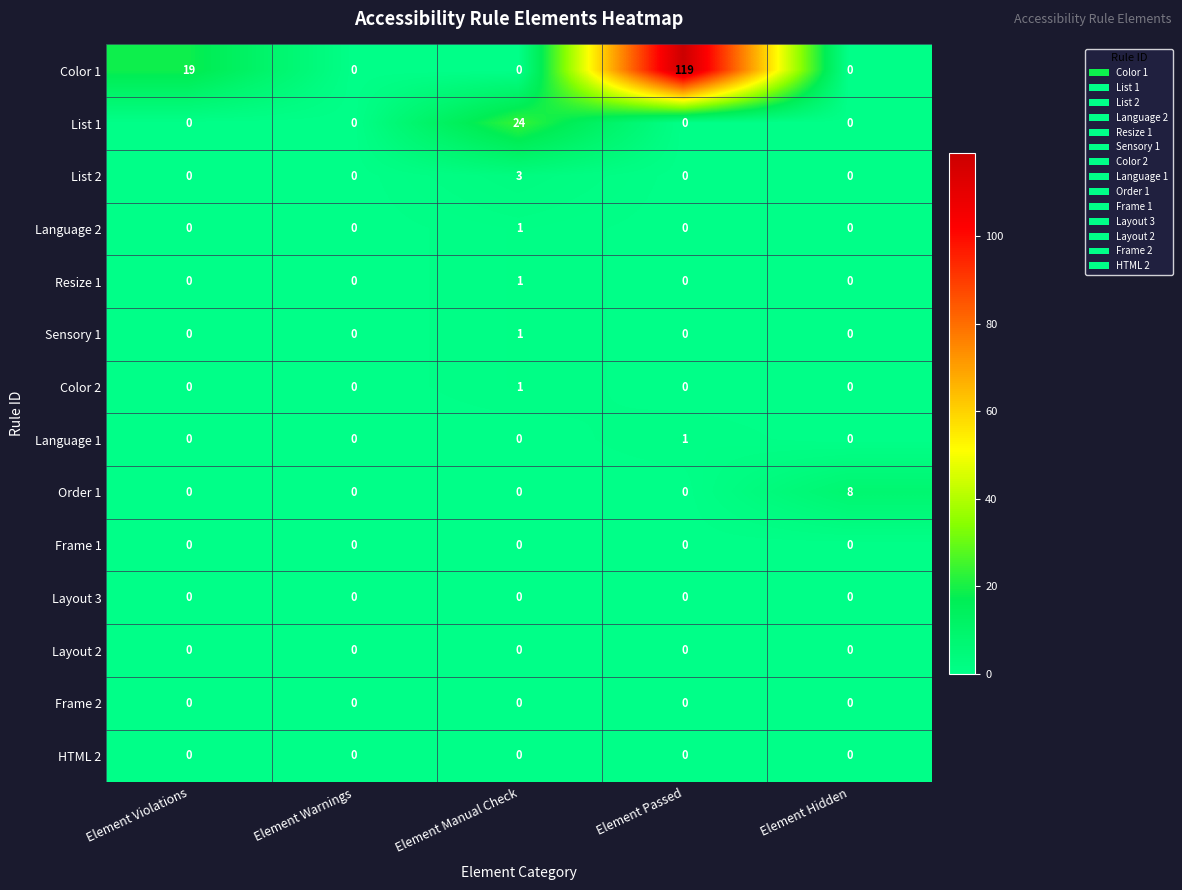

Which series has the largest total across all categories?

Color 1